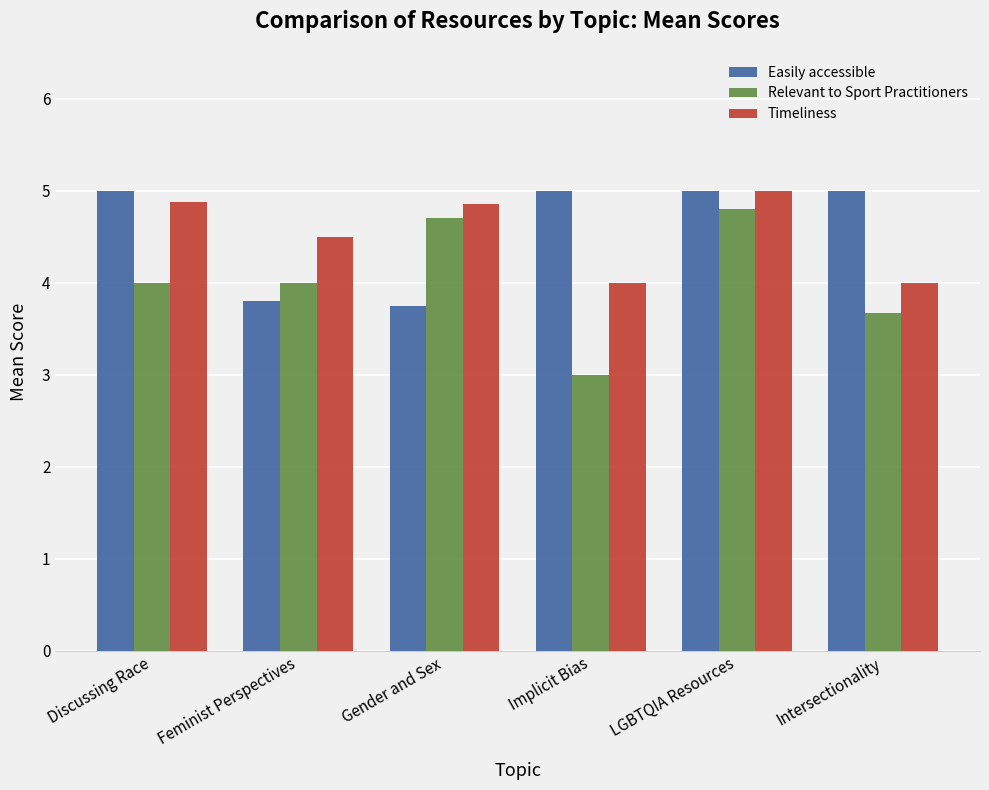

What position from the right is Gender and Sex?

4